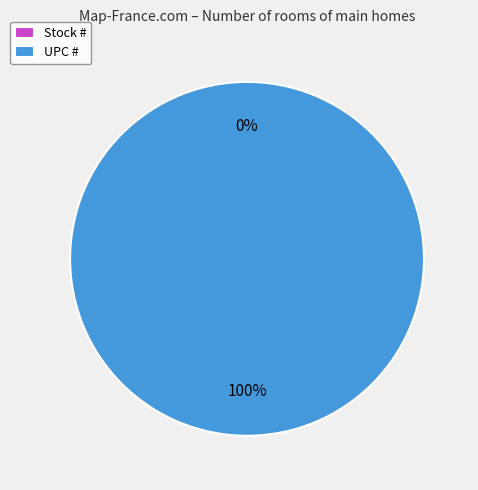

To the nearest percent, what is the combined percentage of UPC # and Stock #?

100%